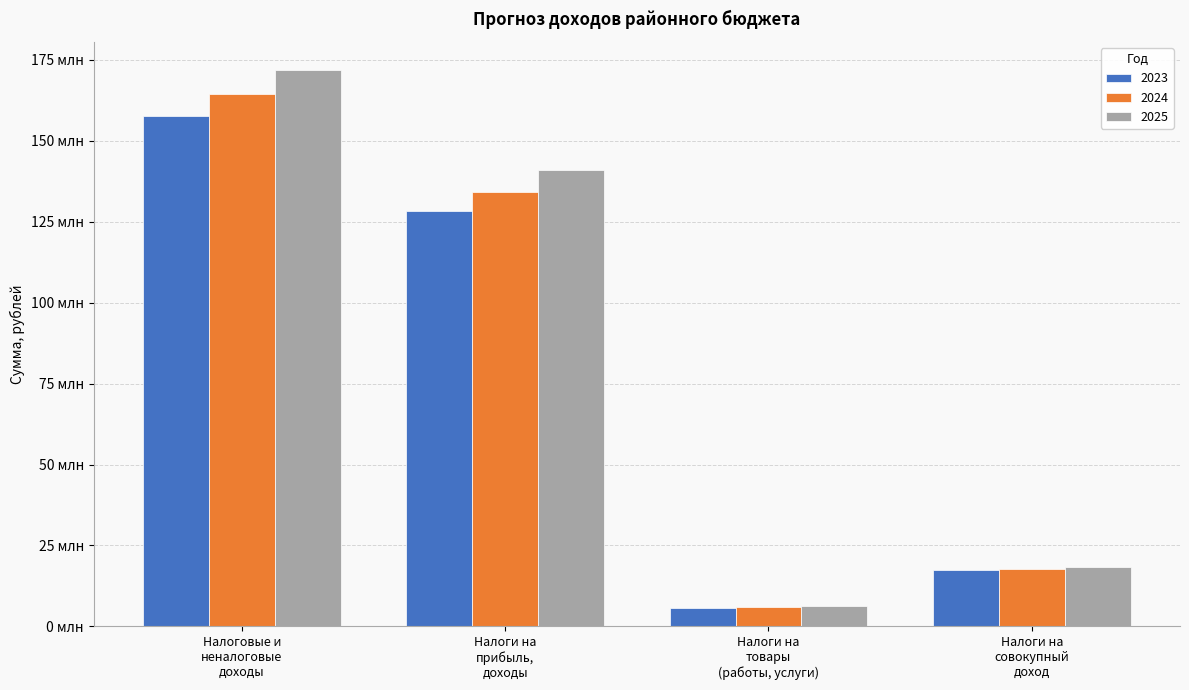

Are the bars grouped side by side (vs. stacked)?

Yes